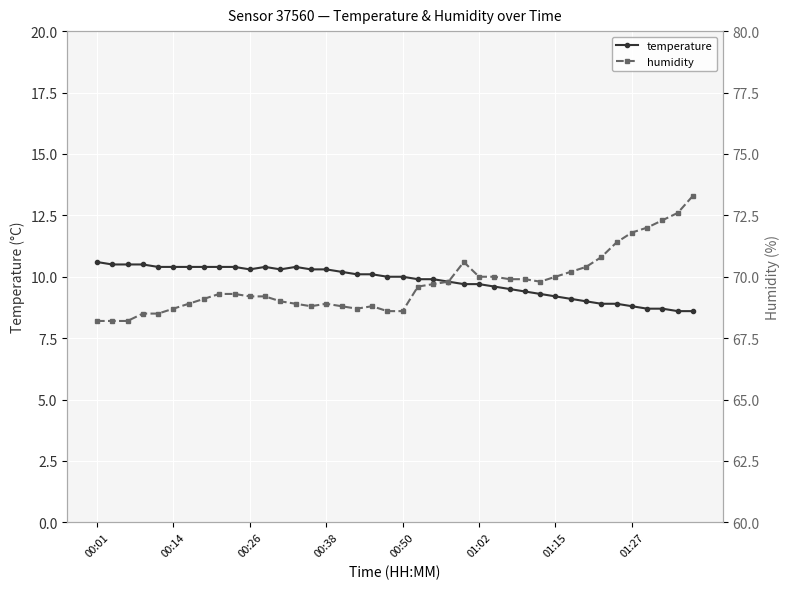

What is the smallest value displayed?

8.6